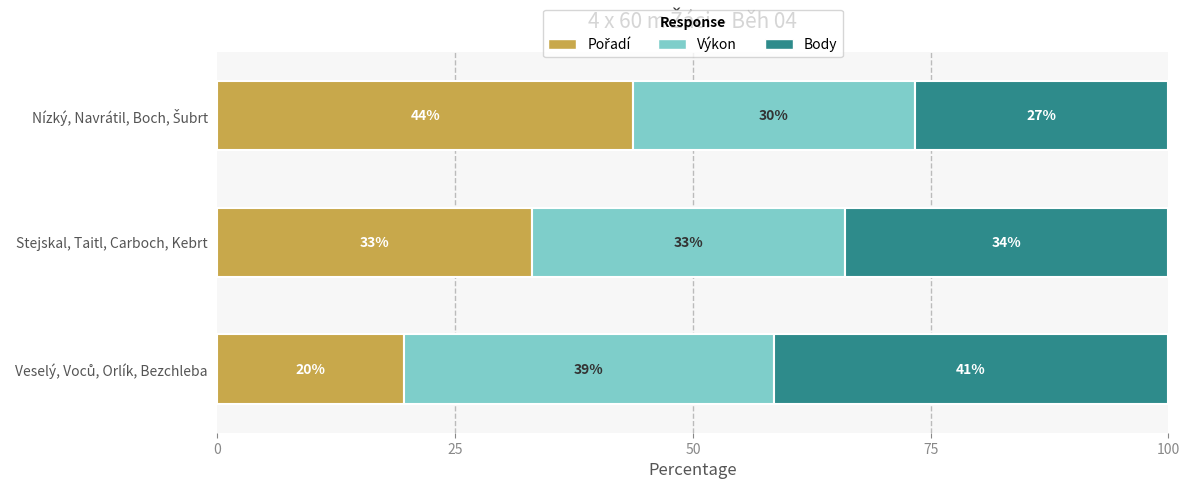

How many values in the Pořadí series are below 33?

1